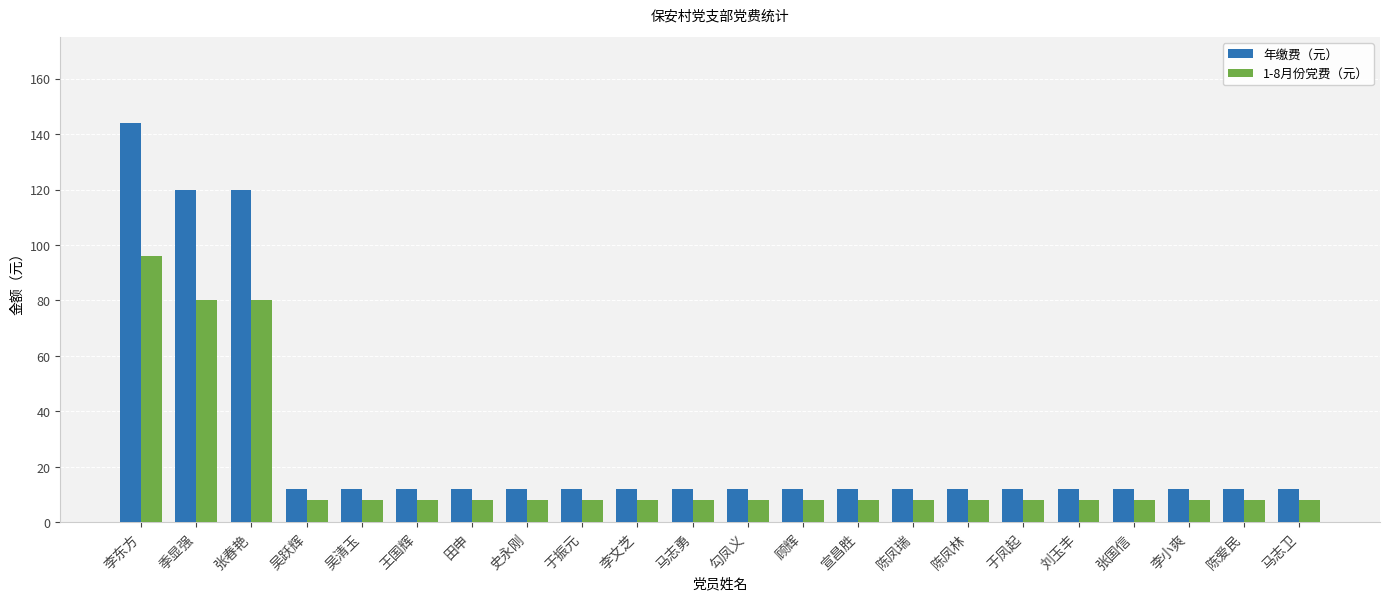

How many bars are there in total?

44